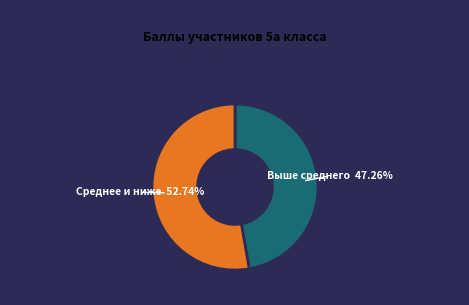

Does any single category account for the majority?

Yes